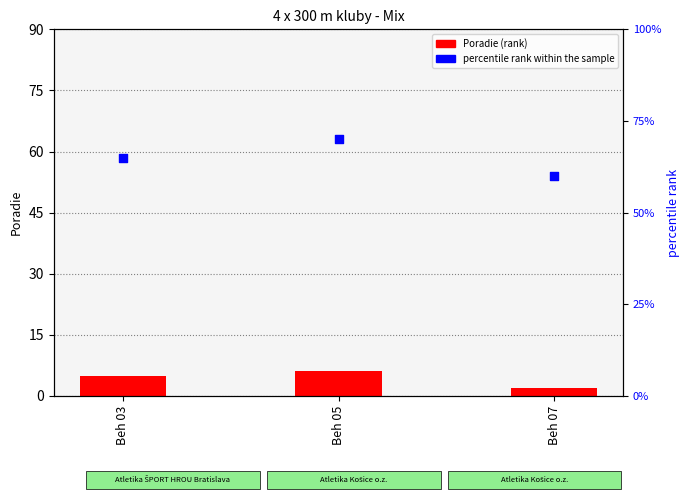

Which series reaches the minimum Y coordinate?

Poradie (rank)